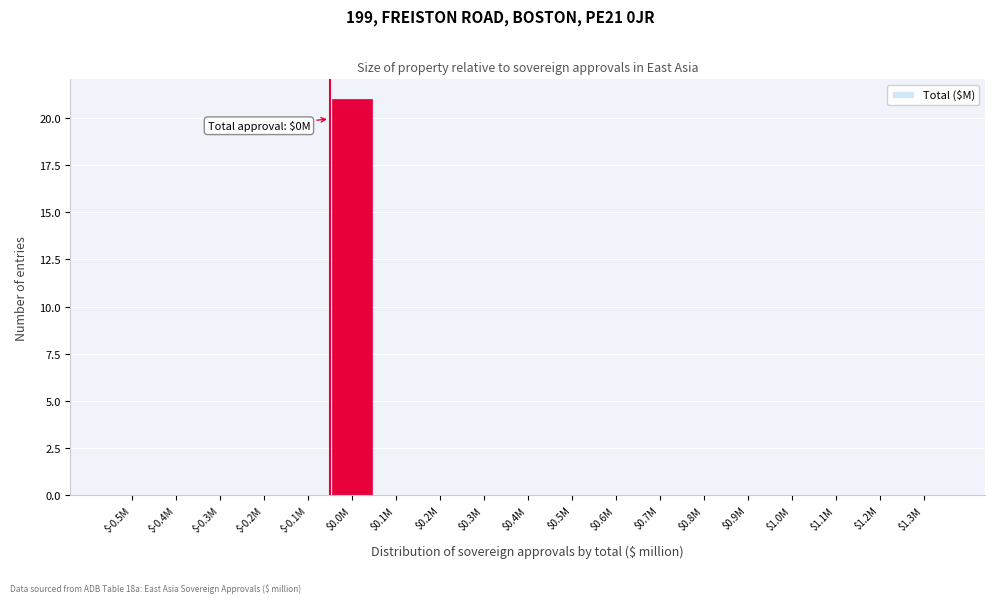

True or false: the data shows 0 at $1.0M.

True